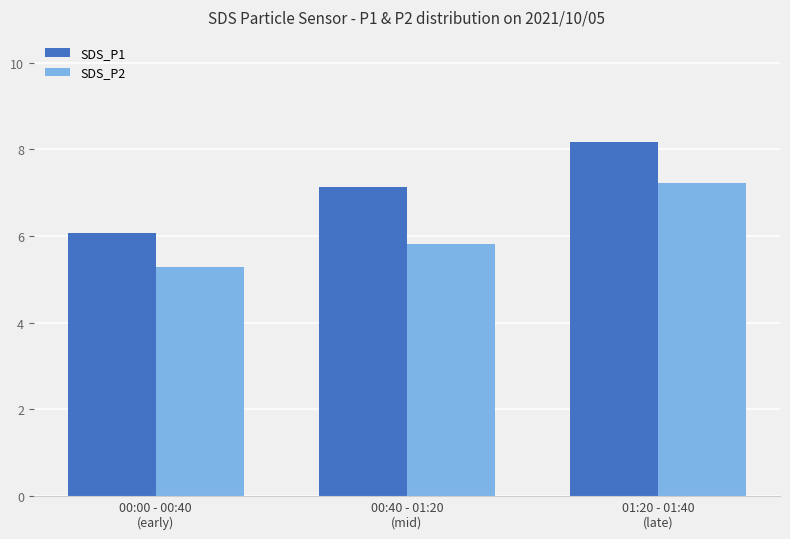

What is the difference between the SDS_P2 values at 00:40 - 01:20
(mid) and 01:20 - 01:40
(late)?

1.4